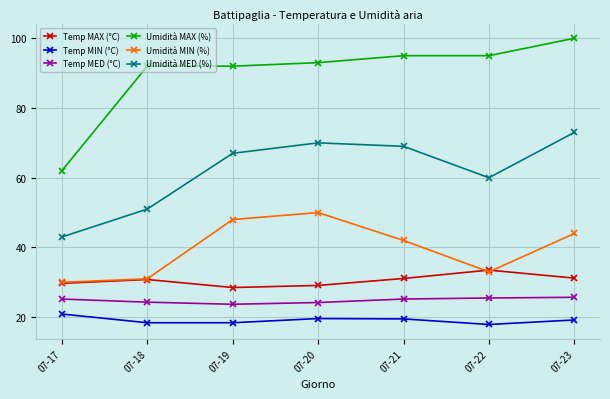

What are all the series names shown in the legend?

Temp MAX (°C), Temp MIN (°C), Temp MED (°C), Umidità MAX (%), Umidità MIN (%), Umidità MED (%)